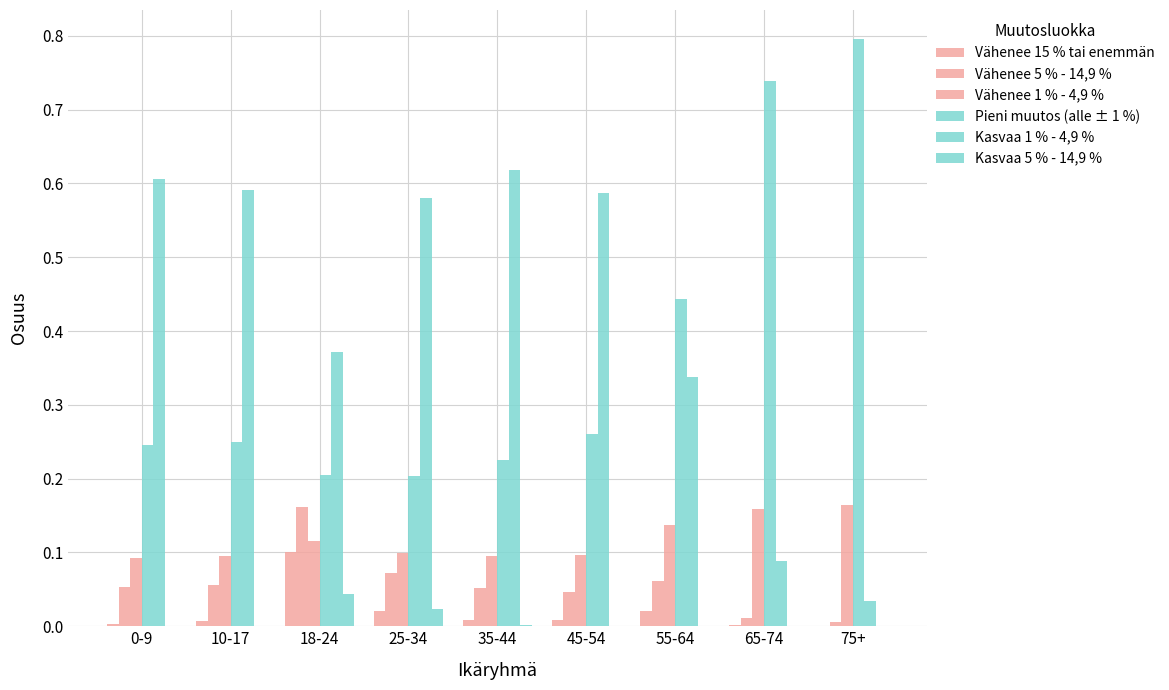

Count the number of categories in the chart.

9